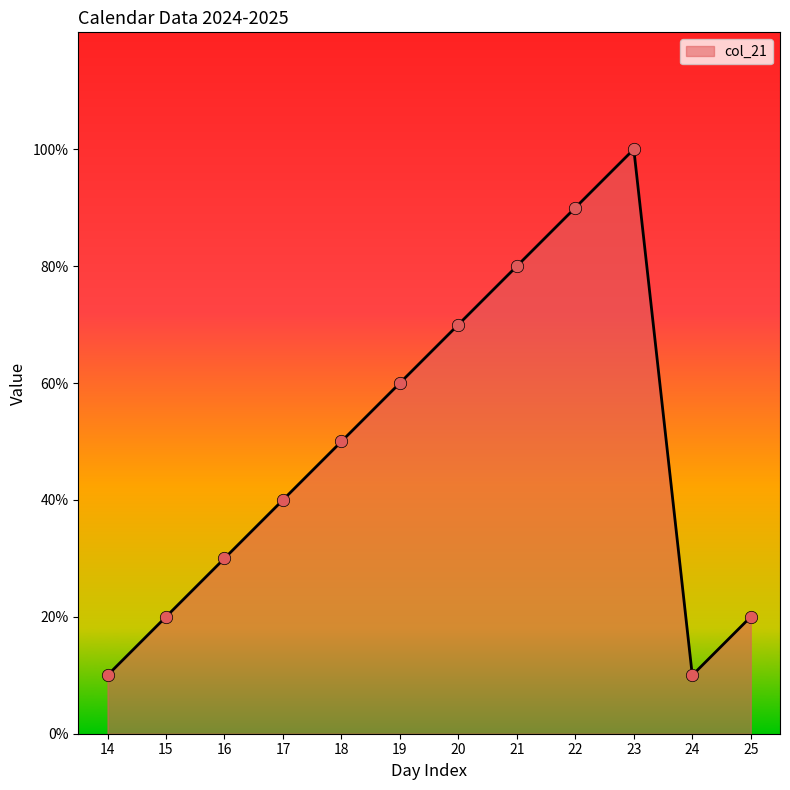

What is the ratio of the value at 19 to the value at 18?

1.2